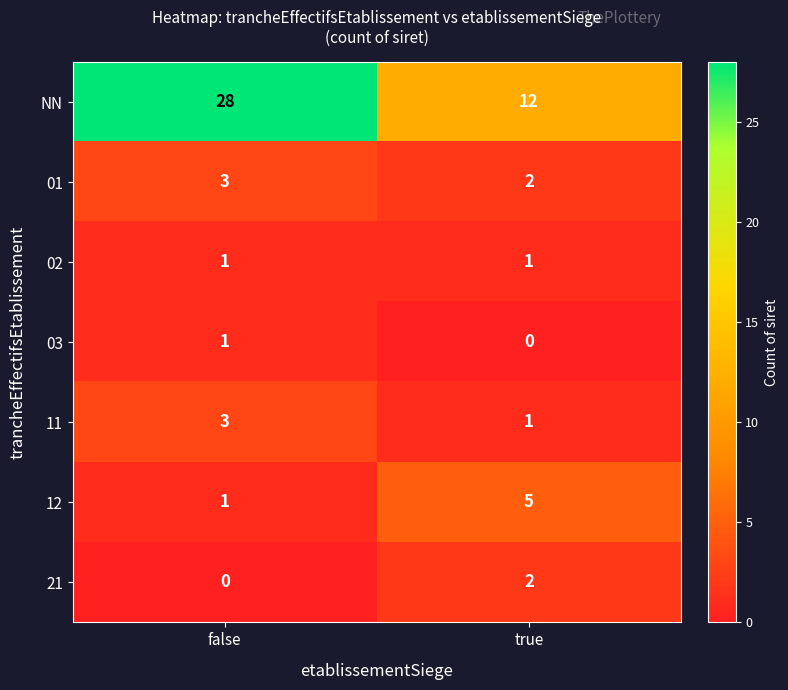

Which label corresponds to the largest value in the chart?

false